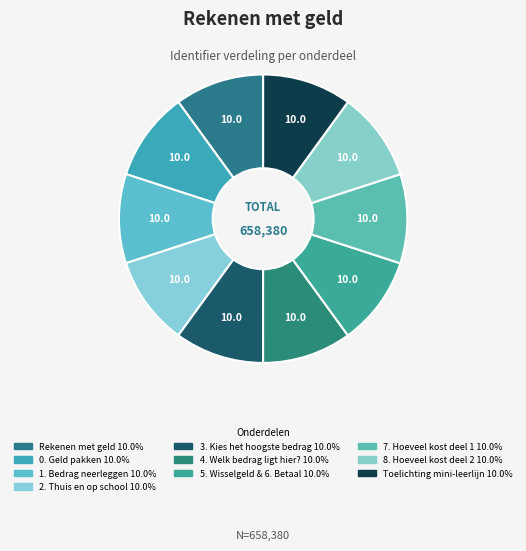

How many segments does this pie chart have?

10